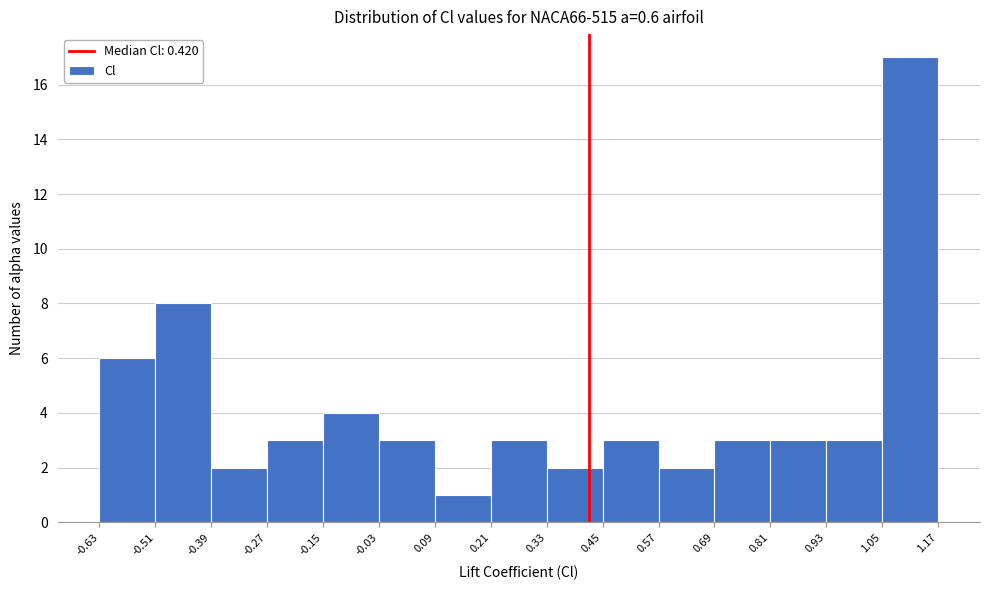

Reading left to right, list every bar in this chart as the range it spans on the x-axis followed by its height. The values are not printed on the chart, so give them approximately, as read against the axis.

-0.63 to -0.51: 6
-0.51 to -0.39: 8
-0.39 to -0.27: 2
-0.27 to -0.15: 3
-0.15 to -0.03: 4
-0.03 to 0.09: 3
0.09 to 0.21: 1
0.21 to 0.33: 3
0.33 to 0.45: 2
0.45 to 0.57: 3
0.57 to 0.69: 2
0.69 to 0.81: 3
0.81 to 0.93: 3
0.93 to 1.05: 3
1.05 to 1.17: 17